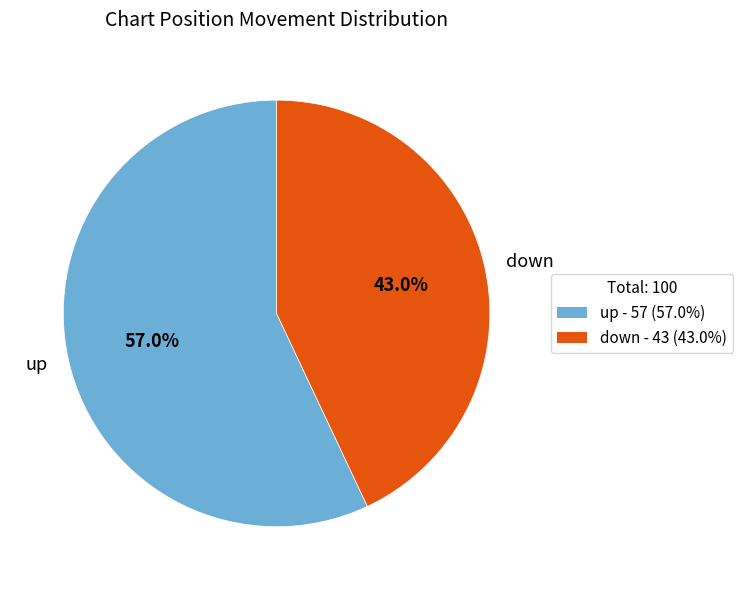

How much of the chart is everything except up?

43.0%